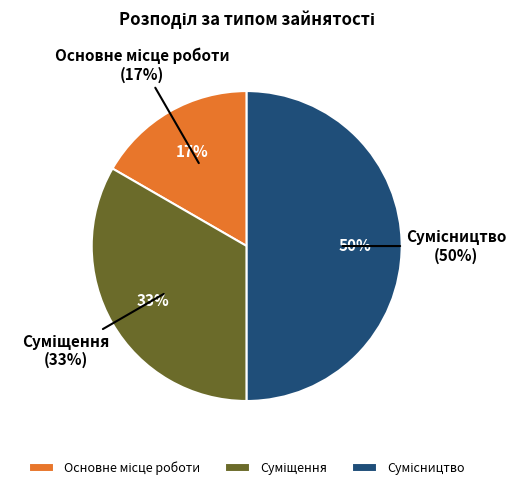

Which category has the biggest portion of the pie?

Сумісництво